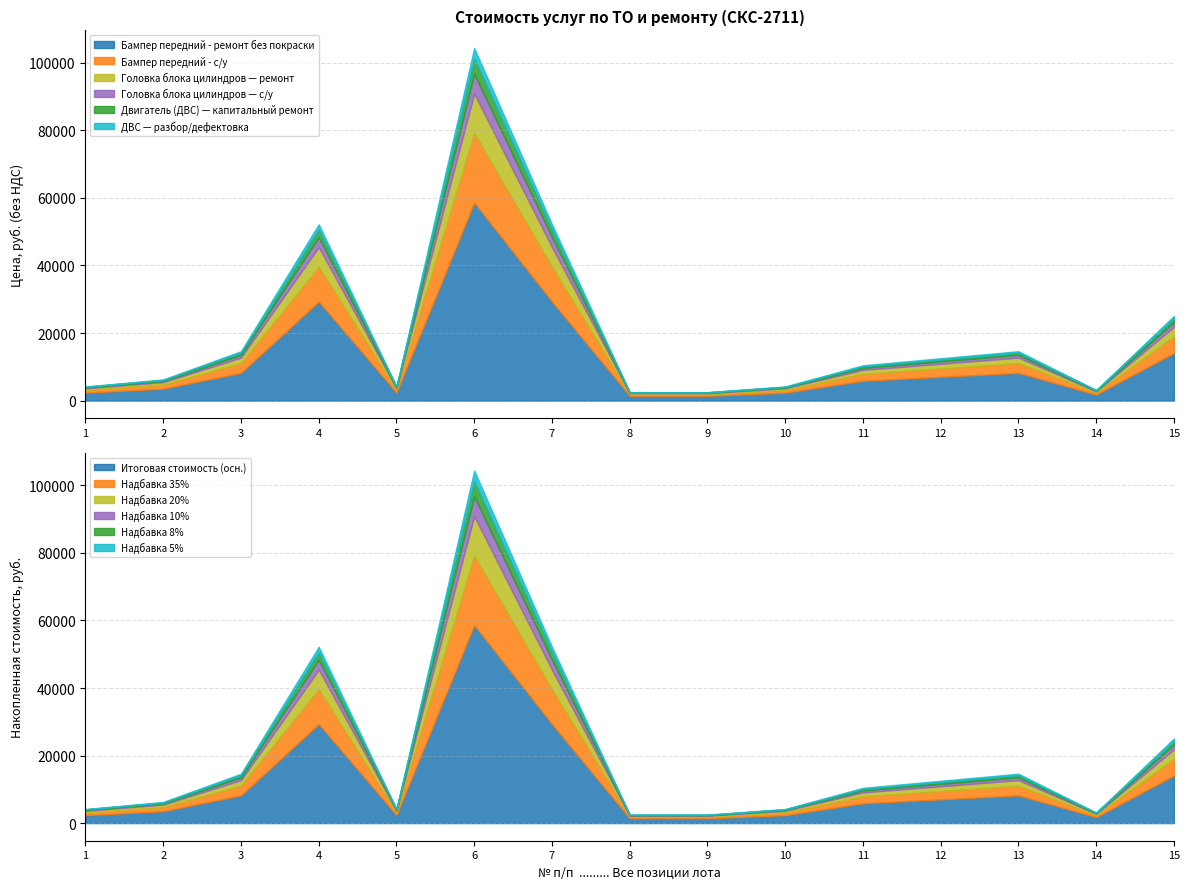

What is the sum of all Головка блока цилиндров — с/у values?

29322.8